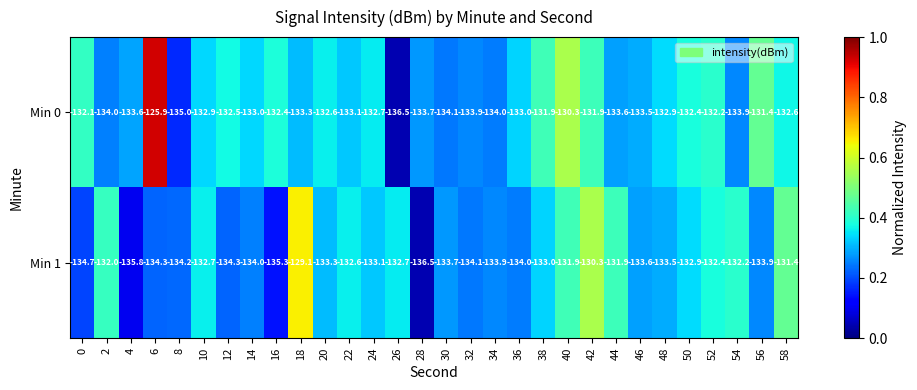

List the series in order of their peak value, lowest first.

Min 1, Min 0